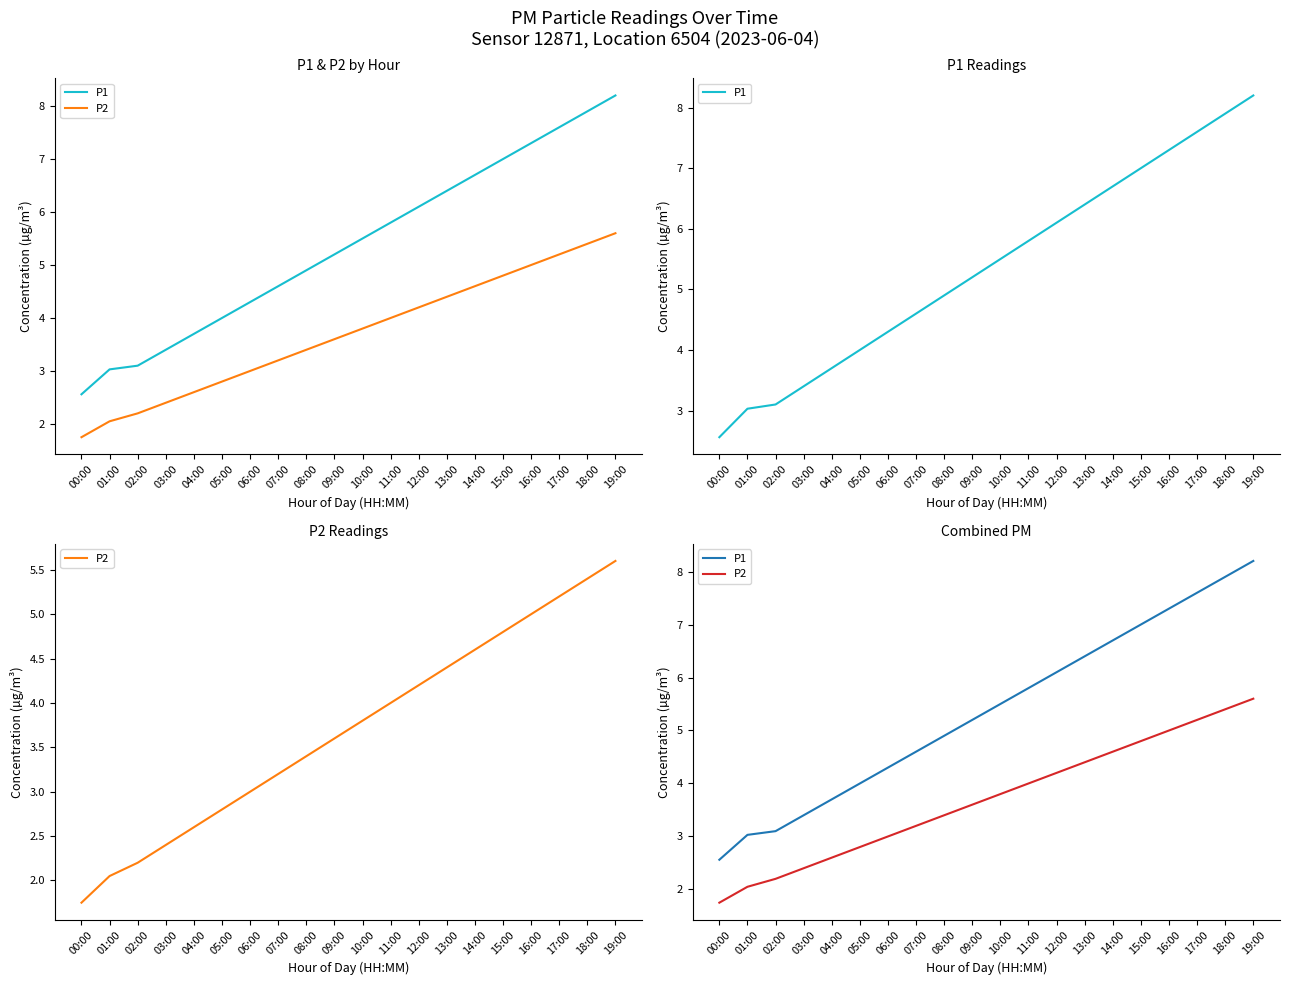

Where is P1 nearest to the value 5?

08:00